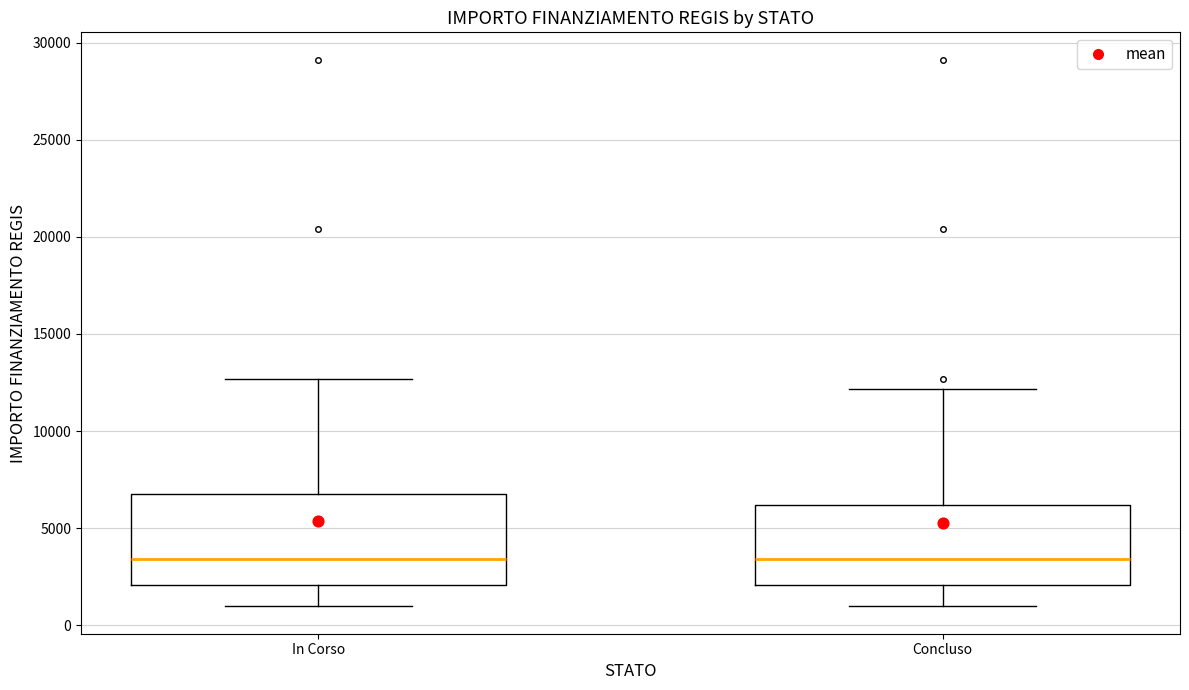

Reading left to right, transcribe this box plot: for each box, give where its median line is, the range the box spans, and where its two whiskers end, as read against the y-axis. The values are not printed on the chart, so give them approximately, as read against the axis.

In Corso: median 3500, box 2000 to 7000, whiskers 1000 to 12500
Concluso: median 3500, box 2000 to 6000, whiskers 1000 to 12000